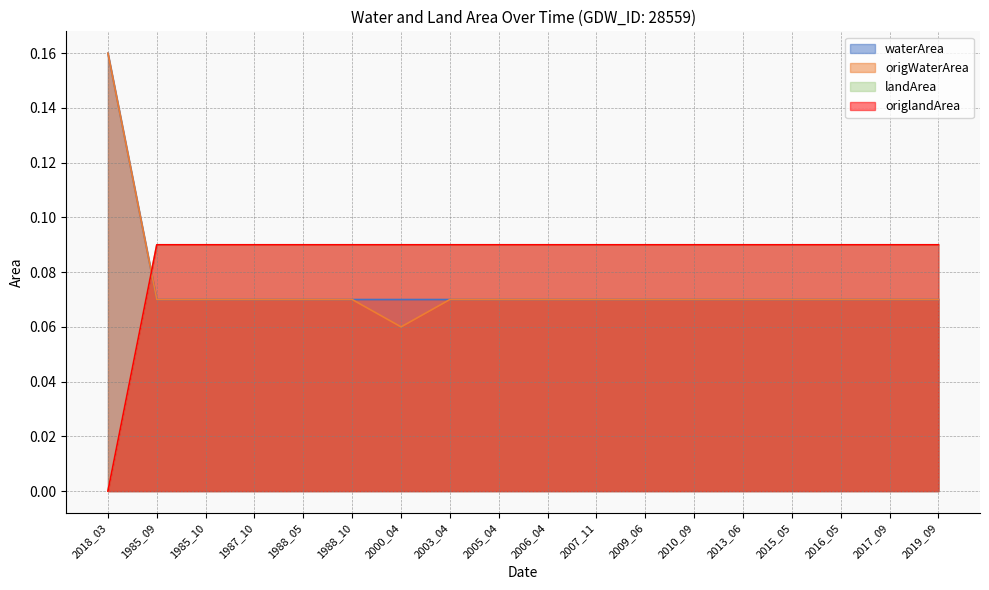

What is the label of the 12th point from the right?

2000_04